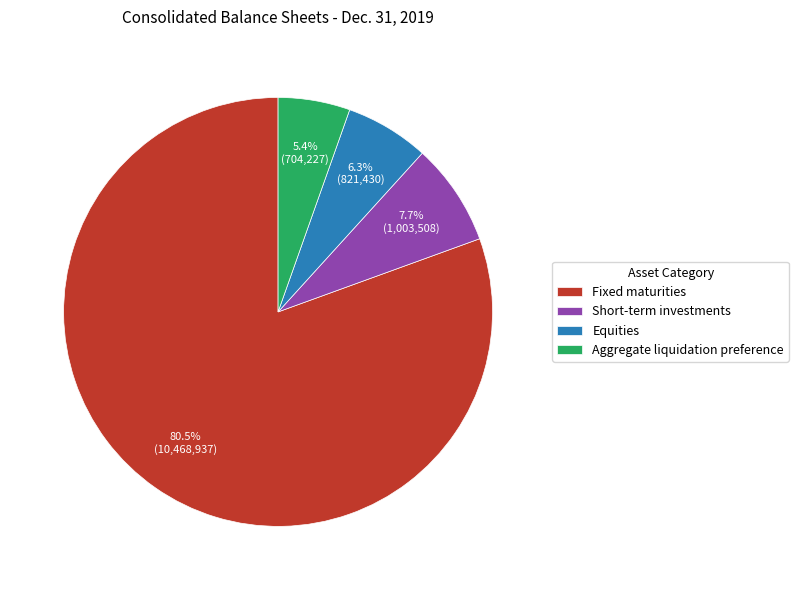

Which has a higher value, Aggregate liquidation preference or Fixed maturities?

Fixed maturities